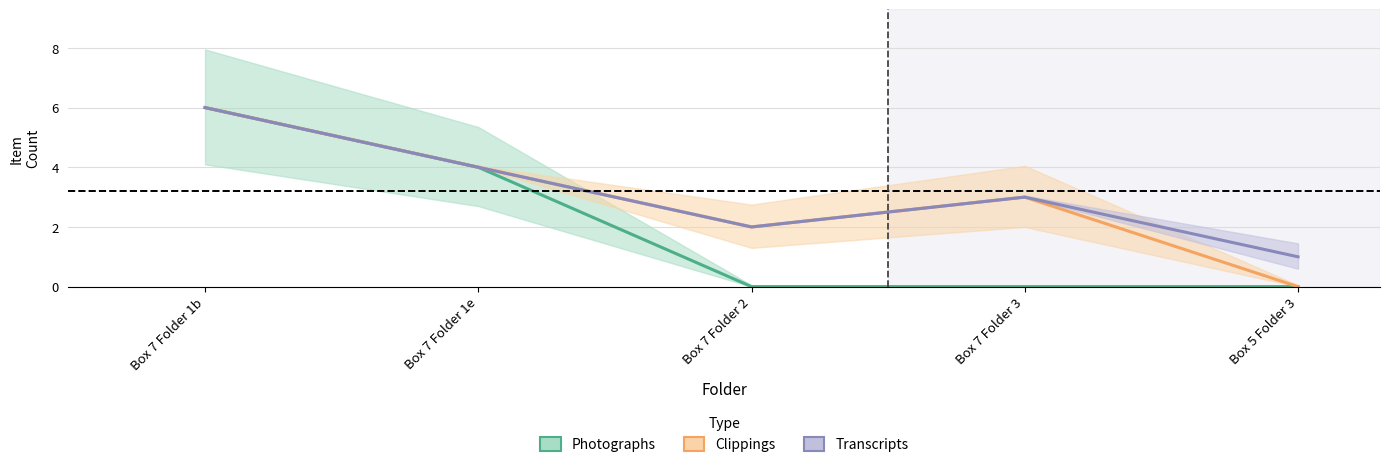

The Clippings series shows 3 at Box 5 Folder 3. True or false?

False